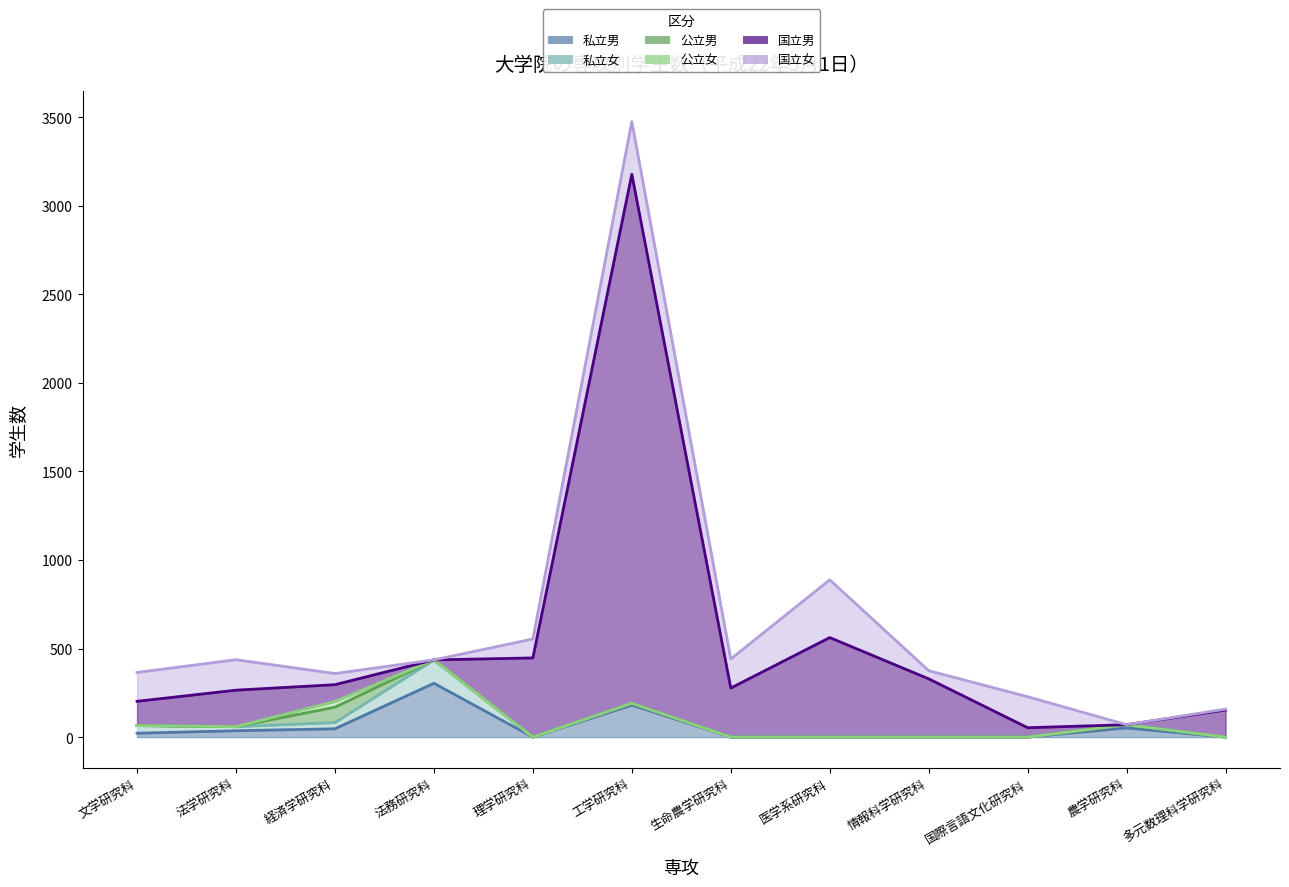

True or false: 私立女 and 公立女 cross at least once.

False